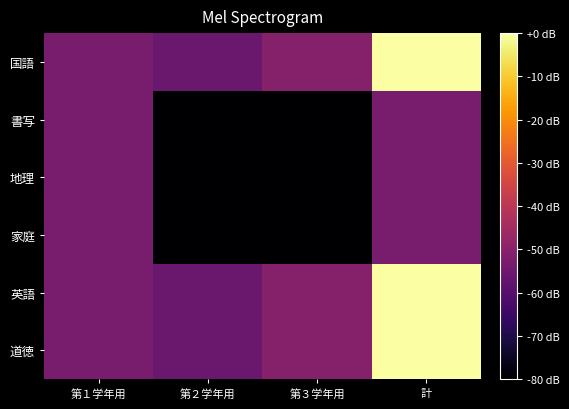

How many series are shown in this chart?

6